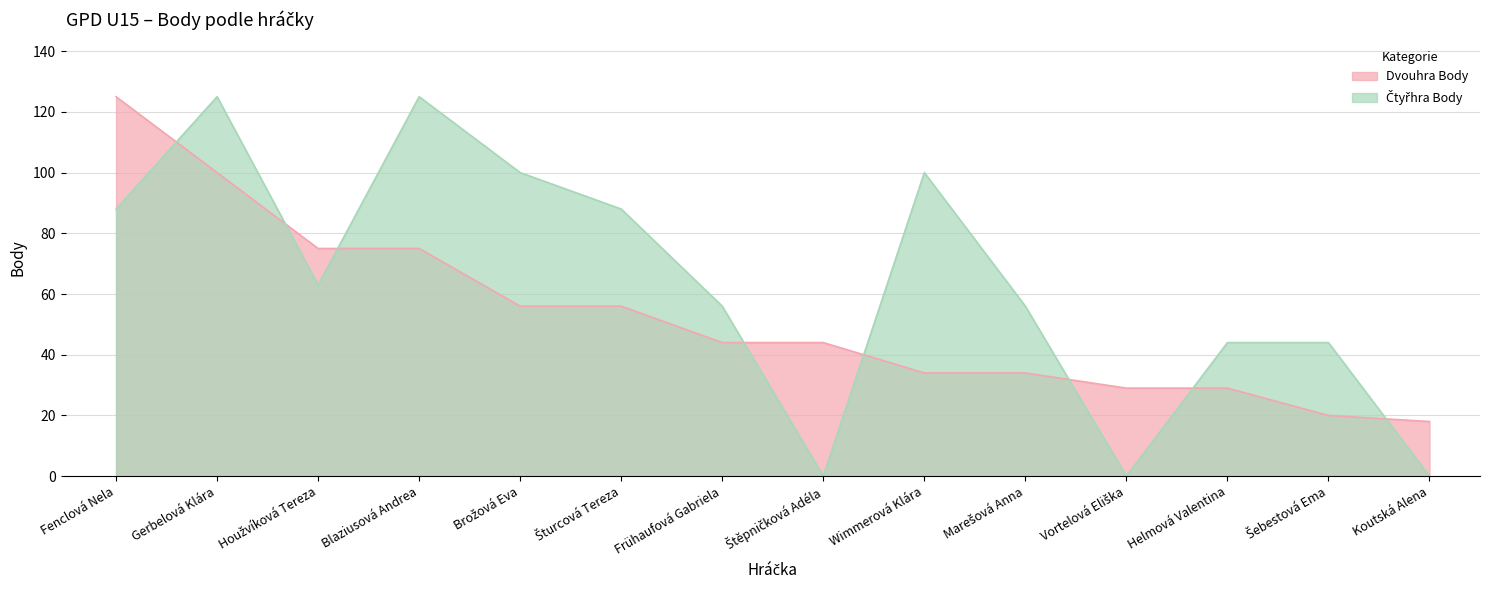

At Marešová Anna, list the series in order from largest to smallest.

Čtyřhra Body, Dvouhra Body